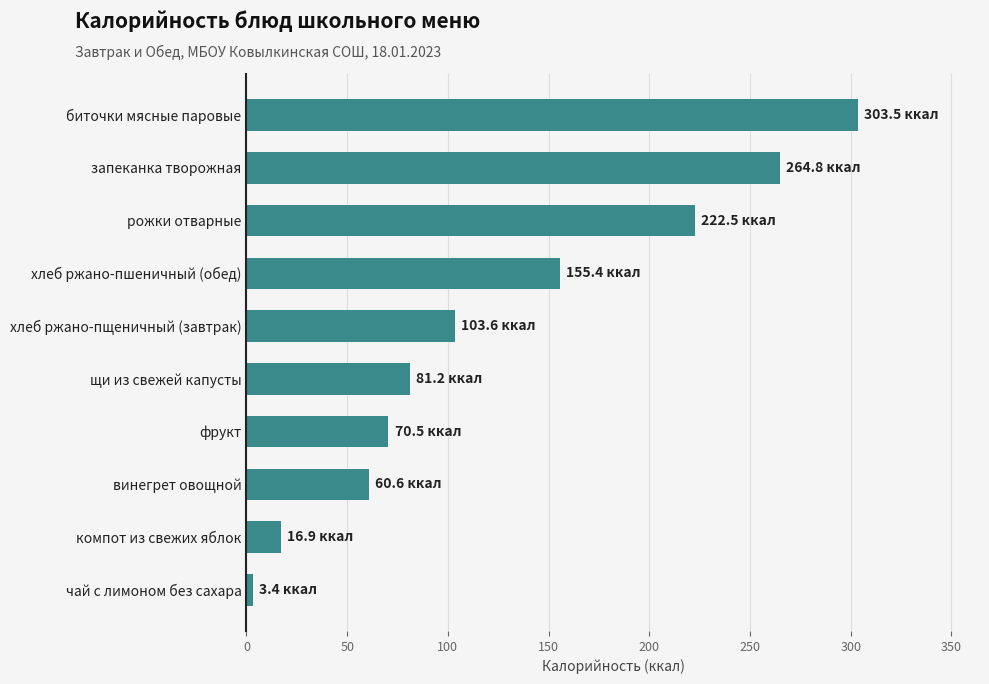

Does the chart contain any negative values?

No